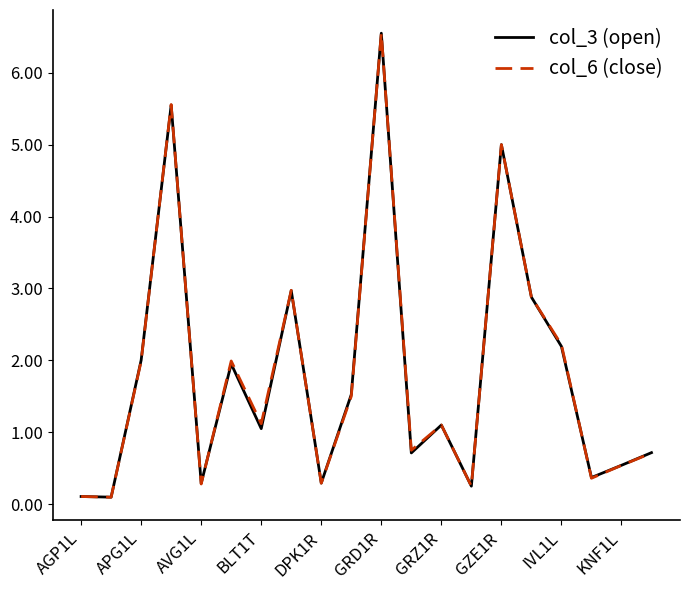

Is it true that col_3 (open) equals 3.2 at IVL1L?

False